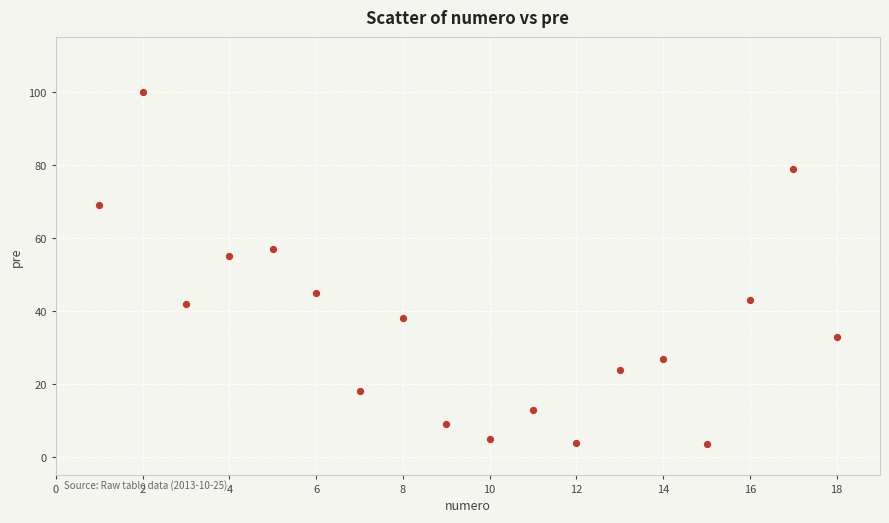

What is the range of Y values (max minus min)?

96.5